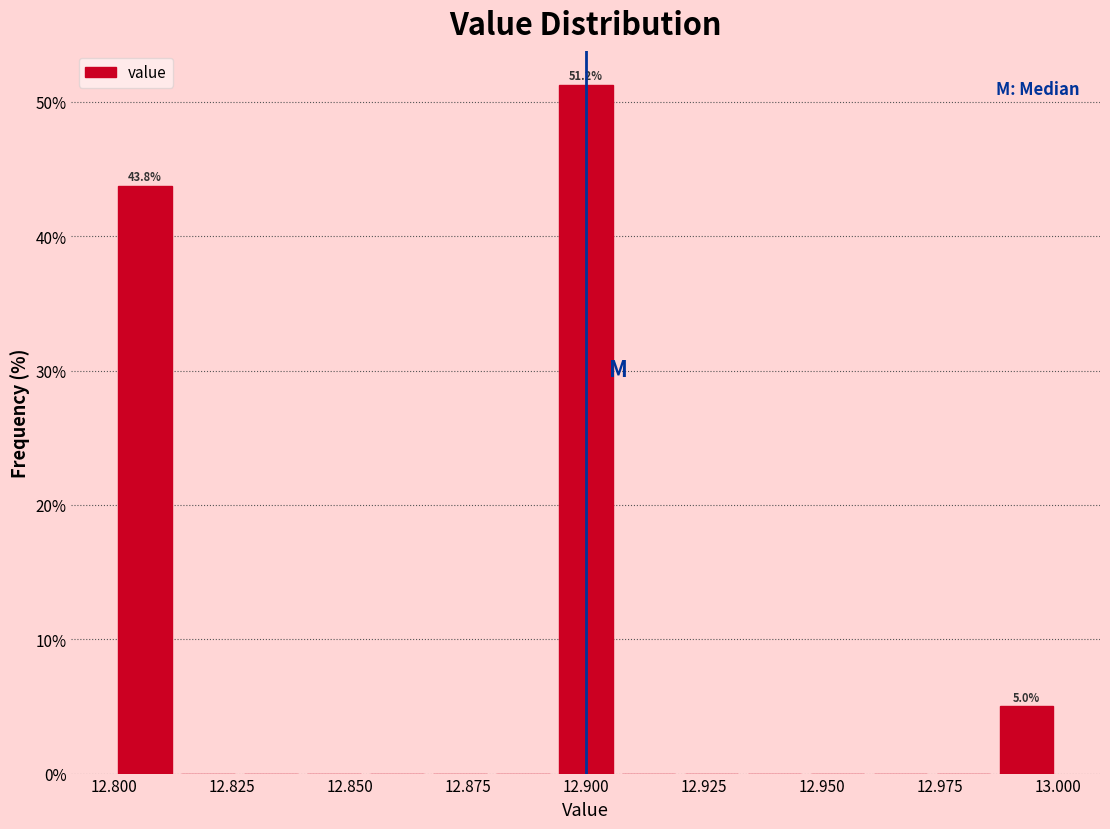

Read against the x-axis, roughly where is the centre of the tallest bar?

12.900